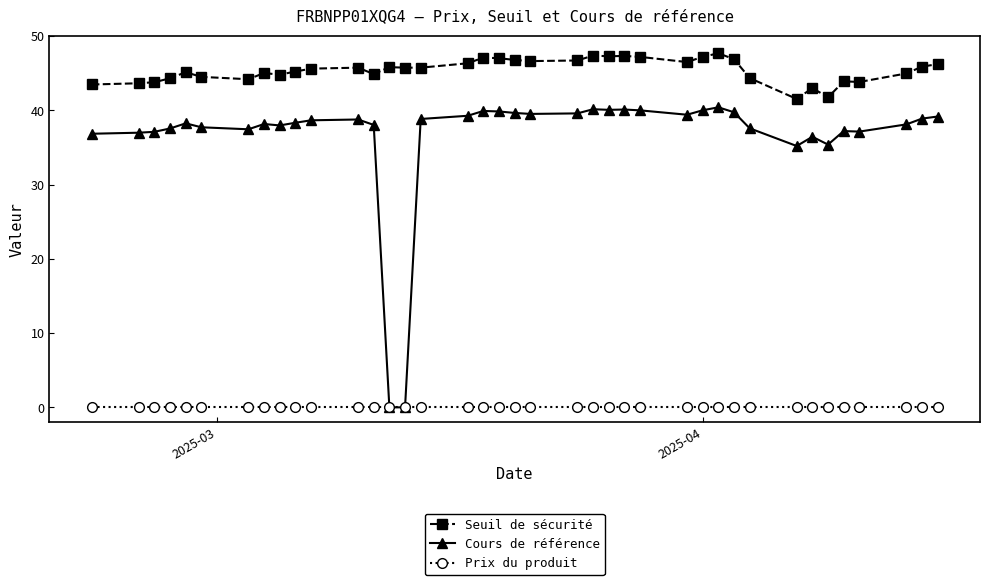

What is the maximum value for Seuil de sécurité?

47.7